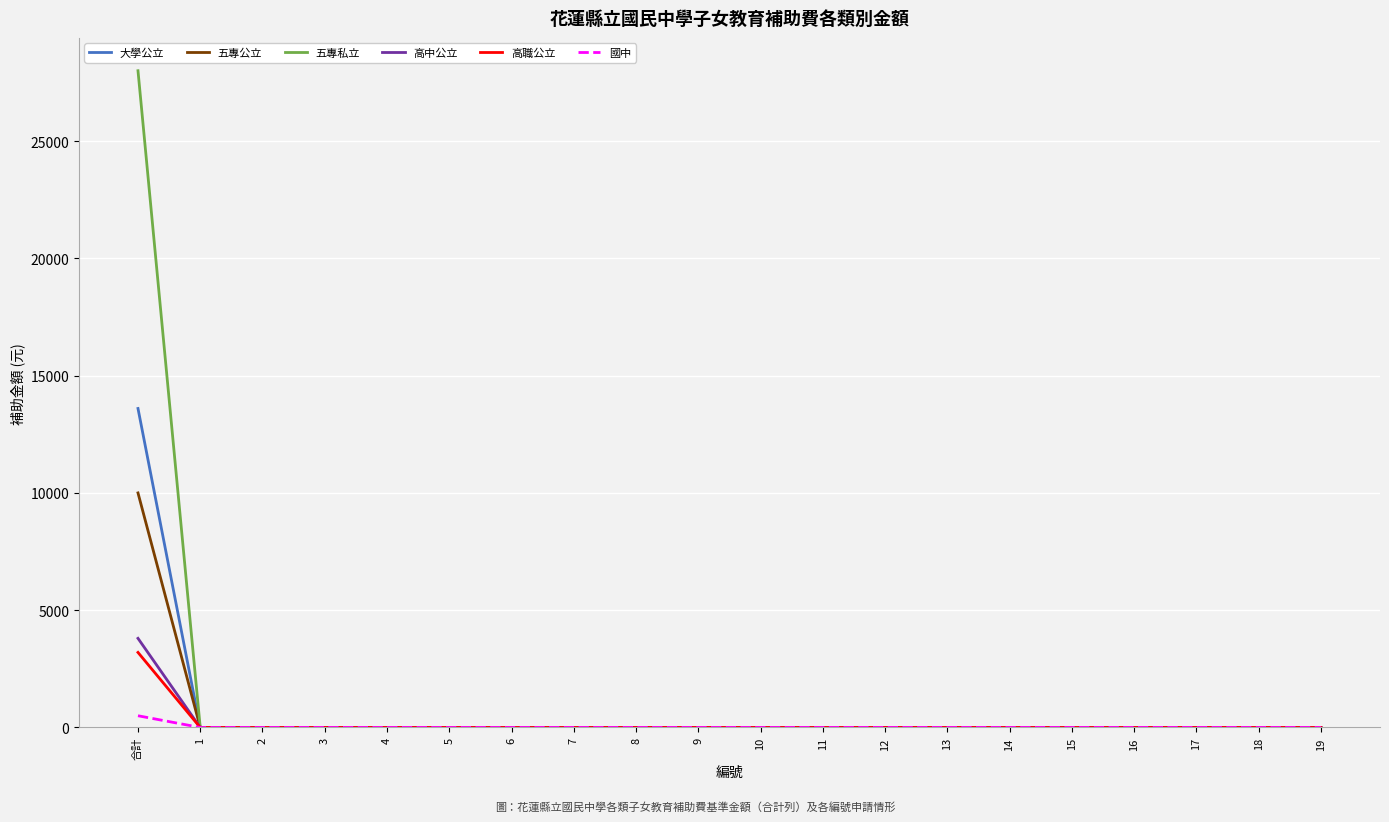

What is the sum of all 國中 values?

500